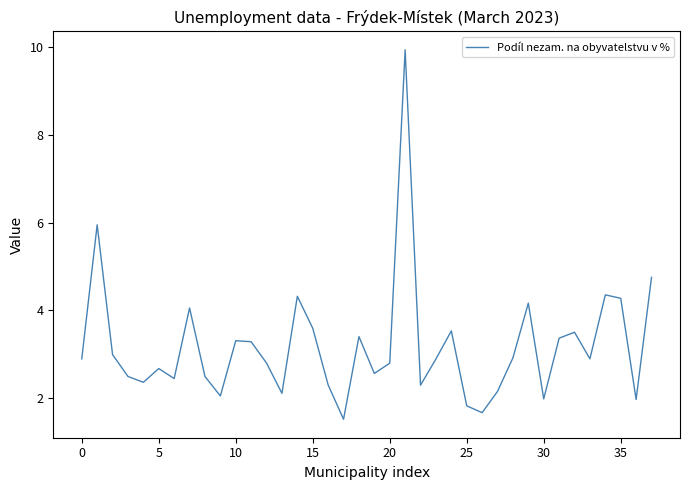

True or false: the data has more than 1 interior local peaks.

True